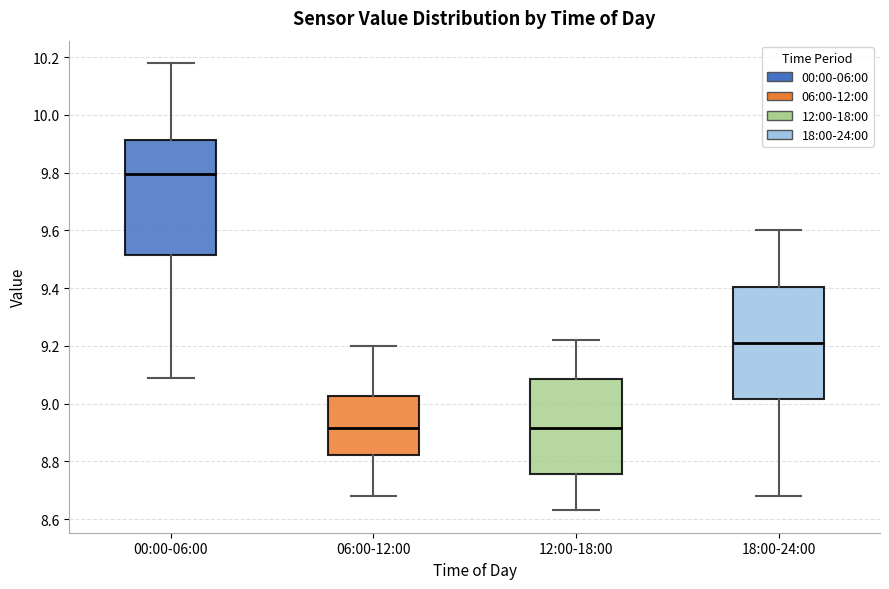

Reading left to right, read every box against the y-axis: the position of its median line, the range the box covers, and the ends of its whiskers. The values are not printed on the chart, so give them approximately, as read against the axis.

00:00-06:00: median 9.80, box 9.52 to 9.92, whiskers 9.10 to 10.18
06:00-12:00: median 8.92, box 8.82 to 9.02, whiskers 8.68 to 9.20
12:00-18:00: median 8.92, box 8.76 to 9.08, whiskers 8.64 to 9.22
18:00-24:00: median 9.22, box 9.02 to 9.40, whiskers 8.68 to 9.60